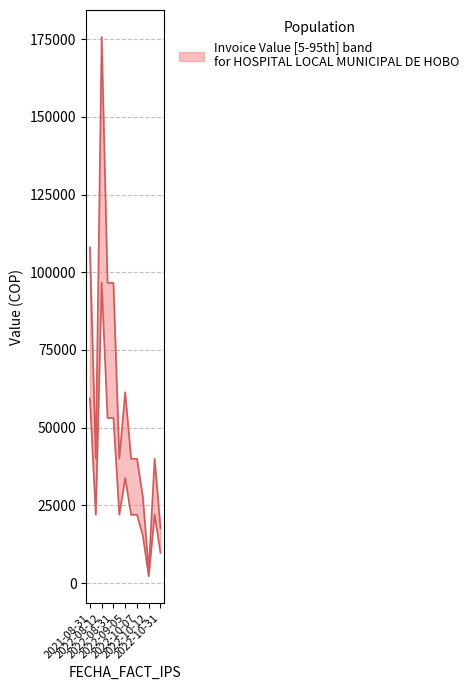

Which has a higher value, 2022-10-10 or 2022-09-07?

2022-09-07